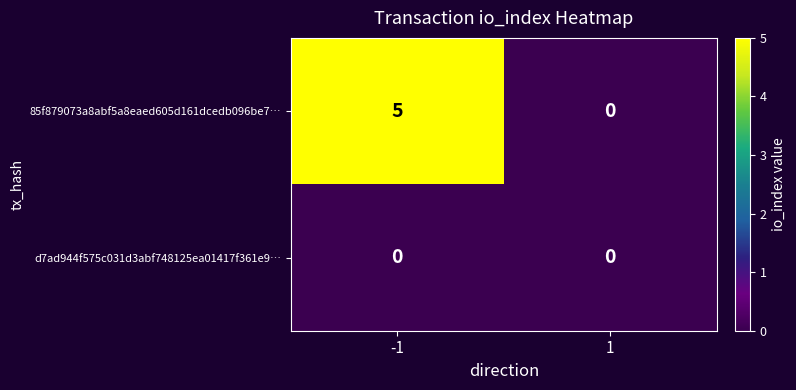

Read the 85f879073a8abf5a8eaed605d161dcedb096be7… value at -1.

5